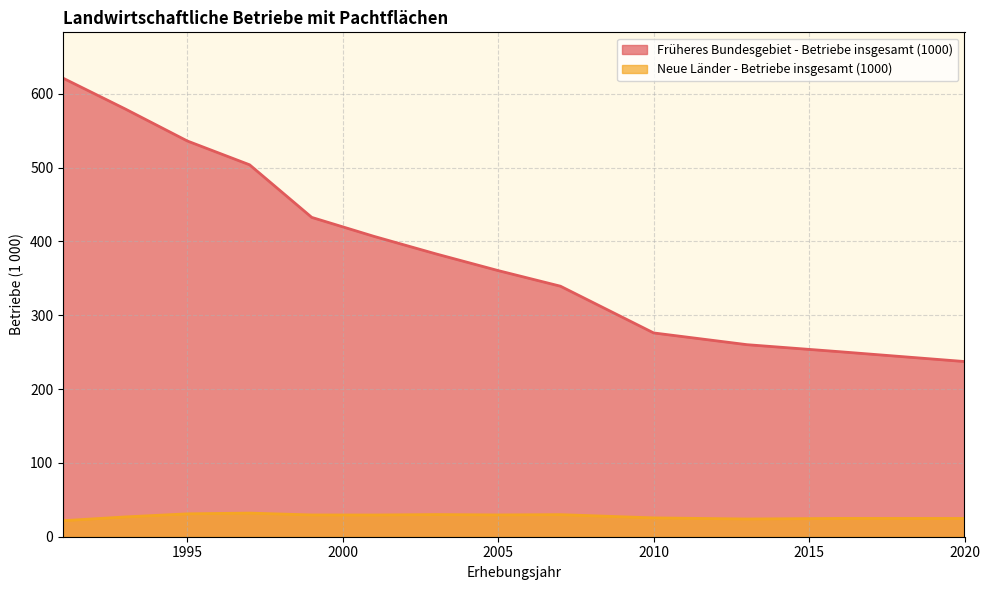

Where does the Neue Länder - Betriebe insgesamt (1000) series first go above 29?

1995